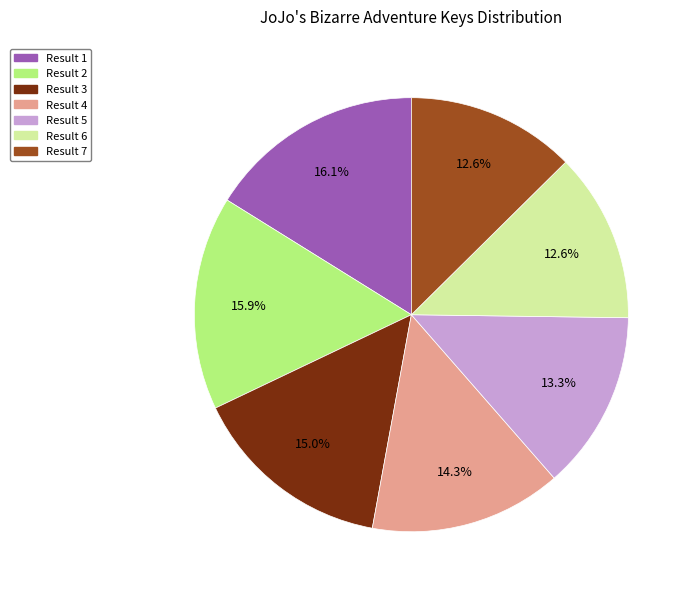

Is there any slice that represents more than half of the pie?

No